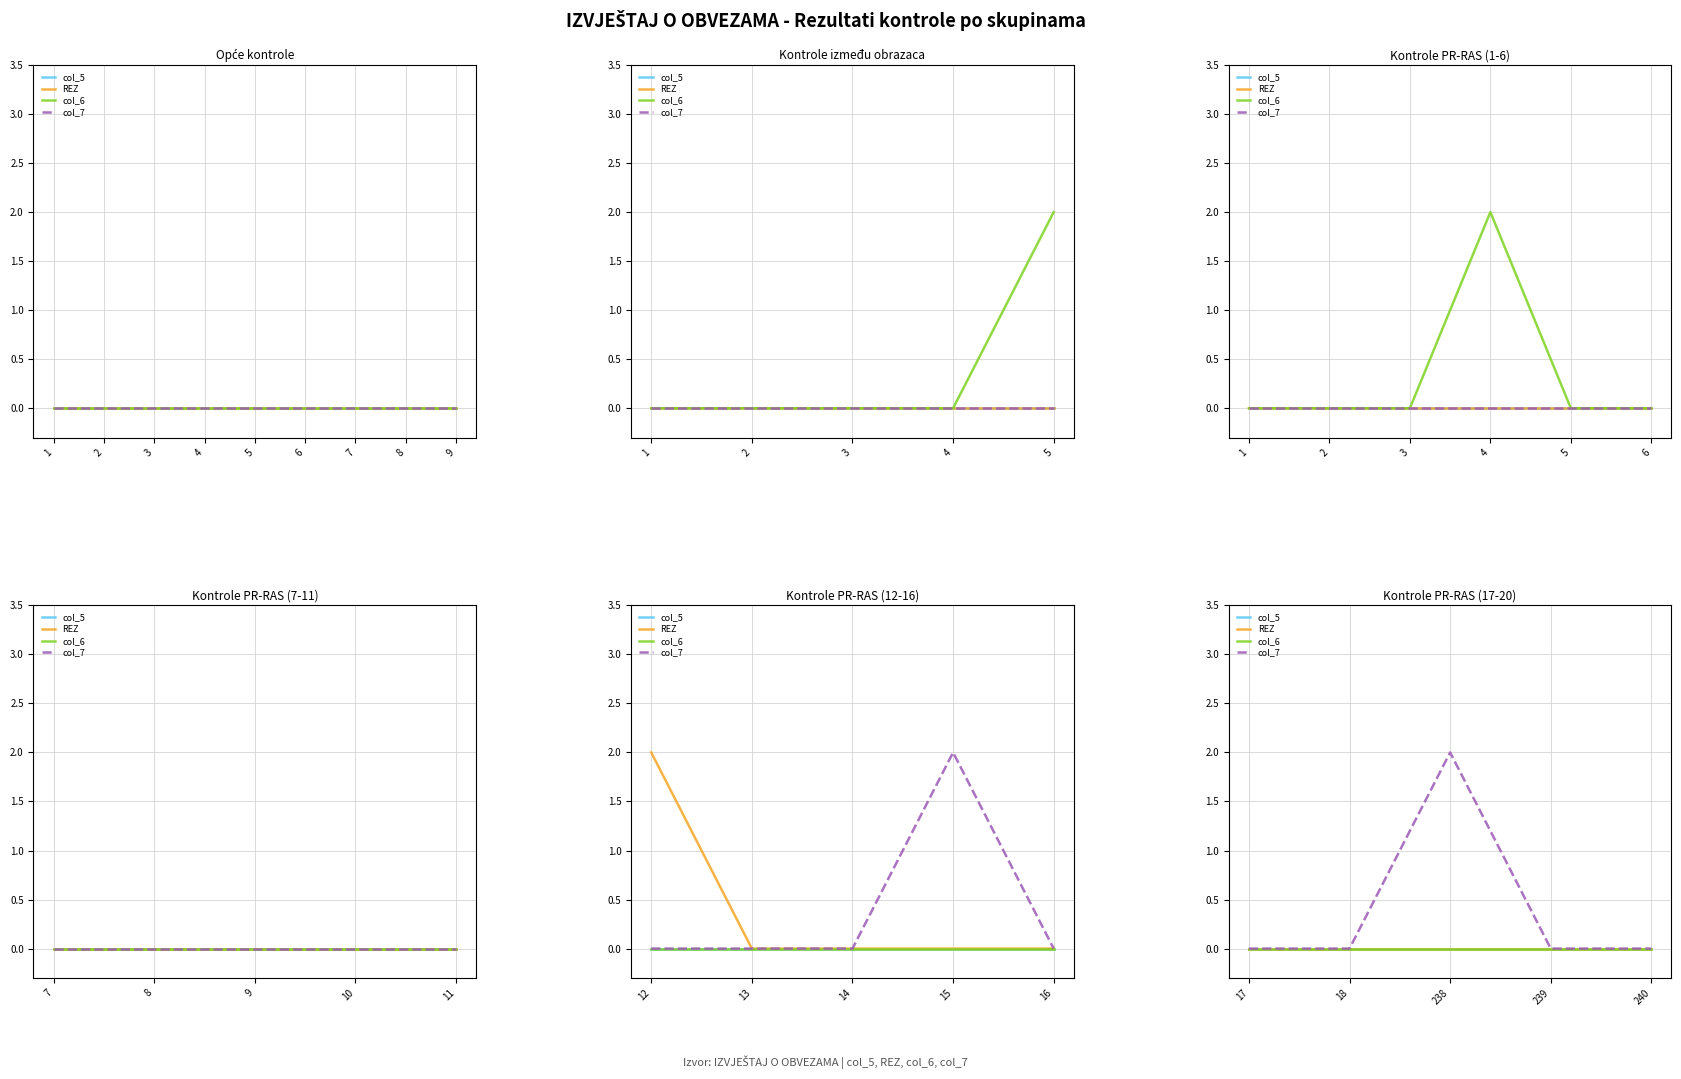

Which category has the highest value in the col_6 series?

1